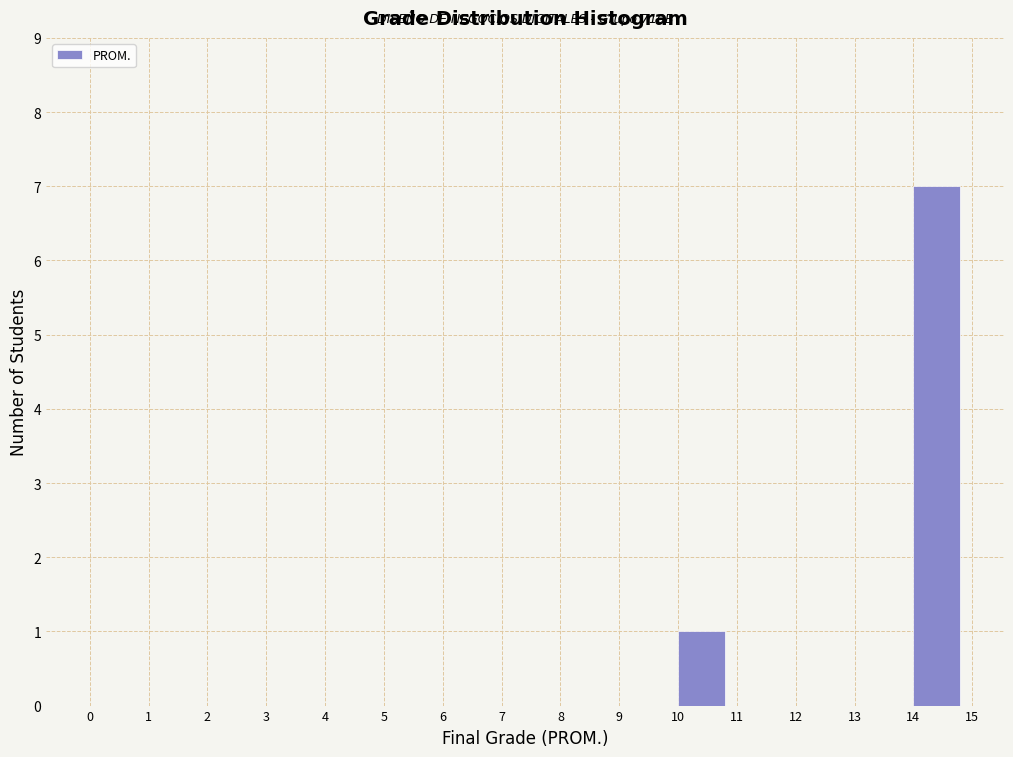

Which range on the x-axis has the tallest bar?

14 to 15